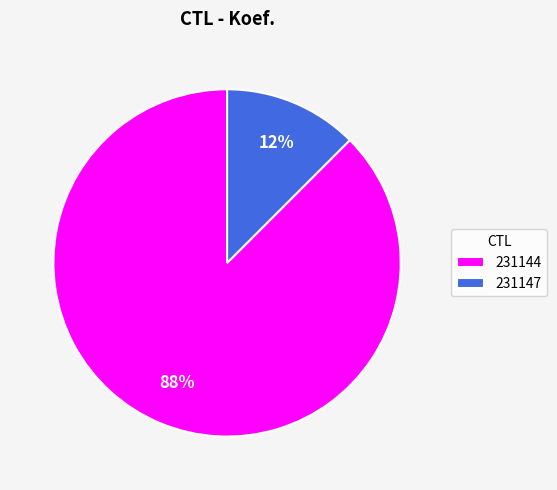

Does 231144 account for over 50% of the chart?

Yes